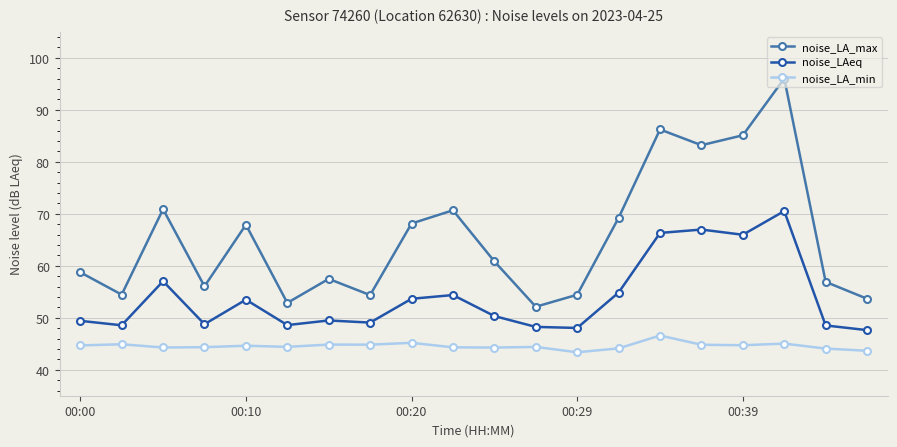

In noise_LA_max, how many points are higher than both neighbors (excluding endpoints)?

6